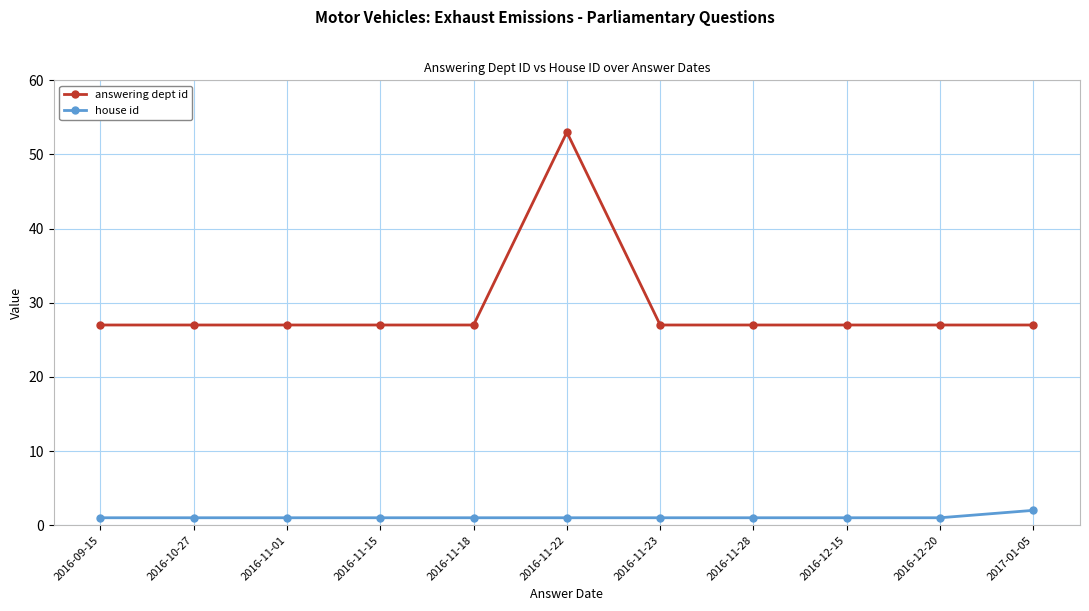

What is the lowest value of the answering dept id series?

27